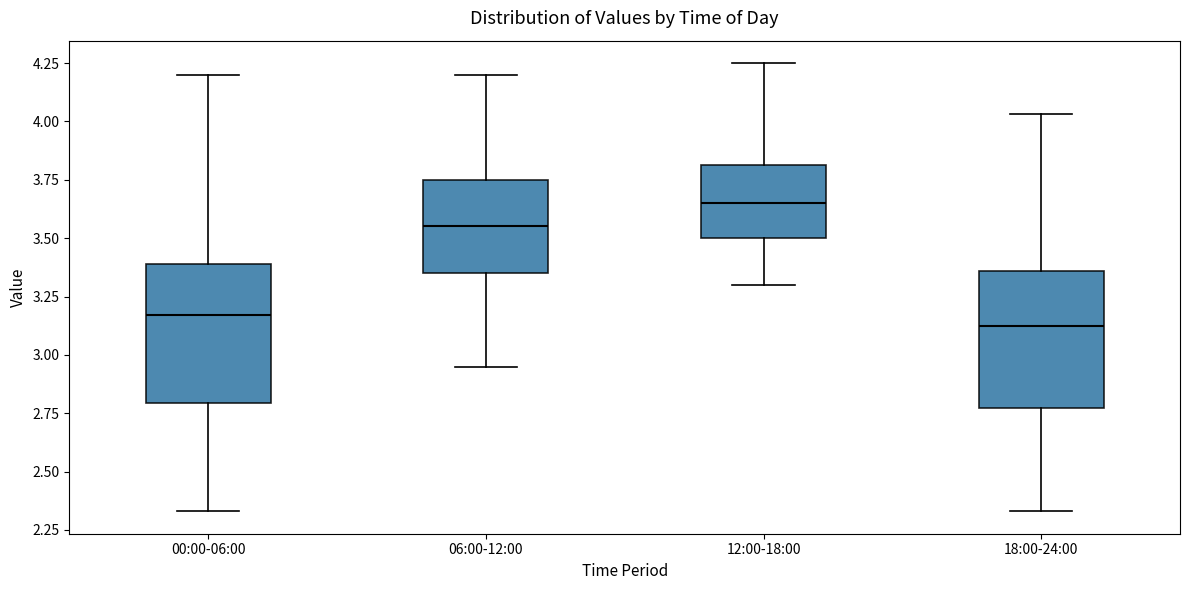

Where does the median line of the box for 00:00-06:00 sit on the y-axis? The values are not printed on the chart, so give them approximately, as read against the axis.

3.15